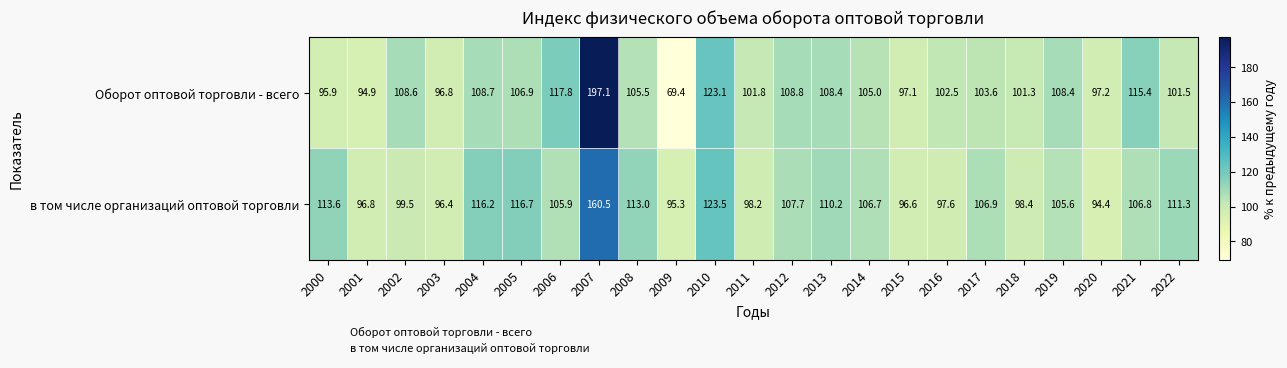

Which series has the largest range (max minus min)?

Оборот оптовой торговли - всего